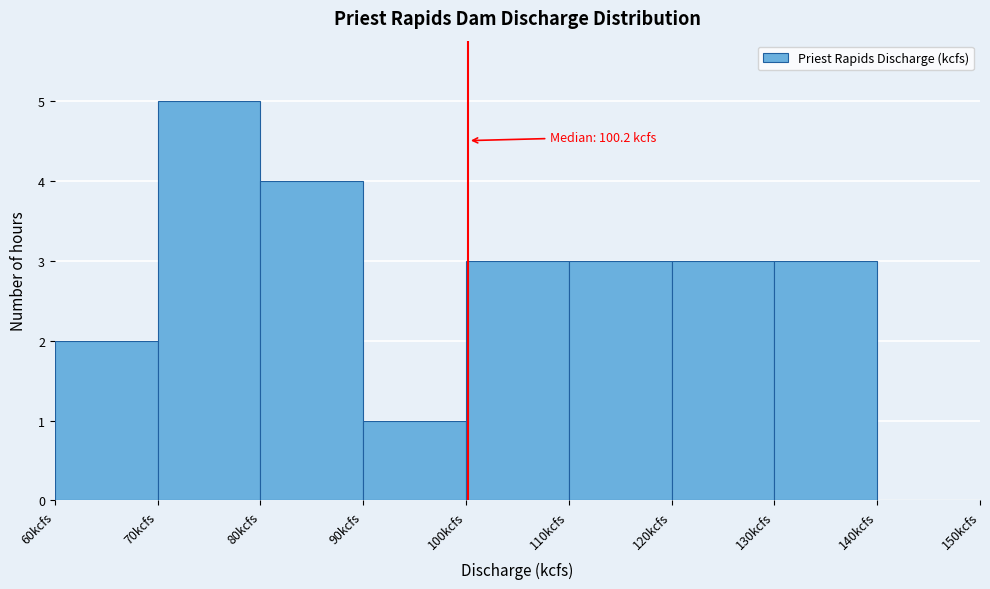

Which range on the x-axis has the tallest bar?

70 to 80